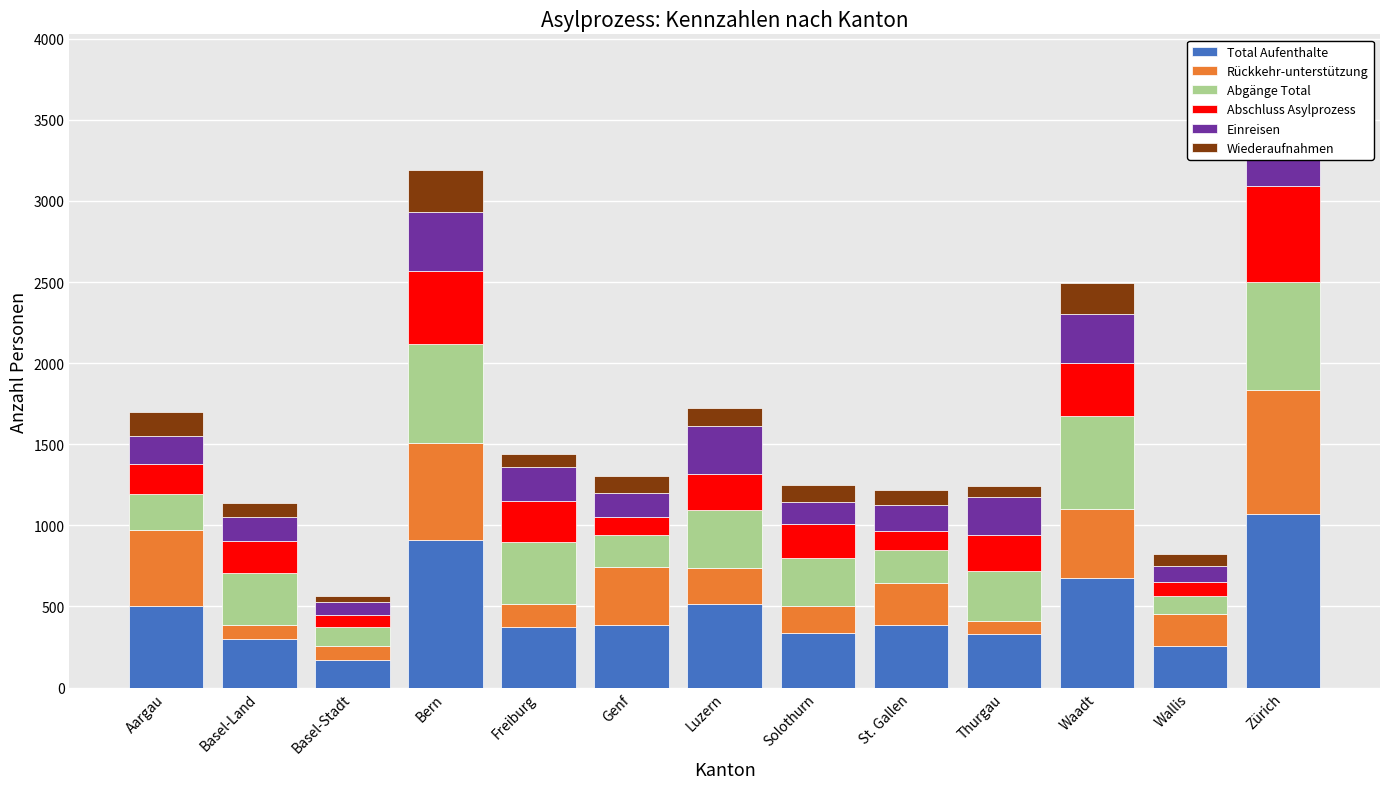

What is the label of the 11th bar from the left?

Waadt